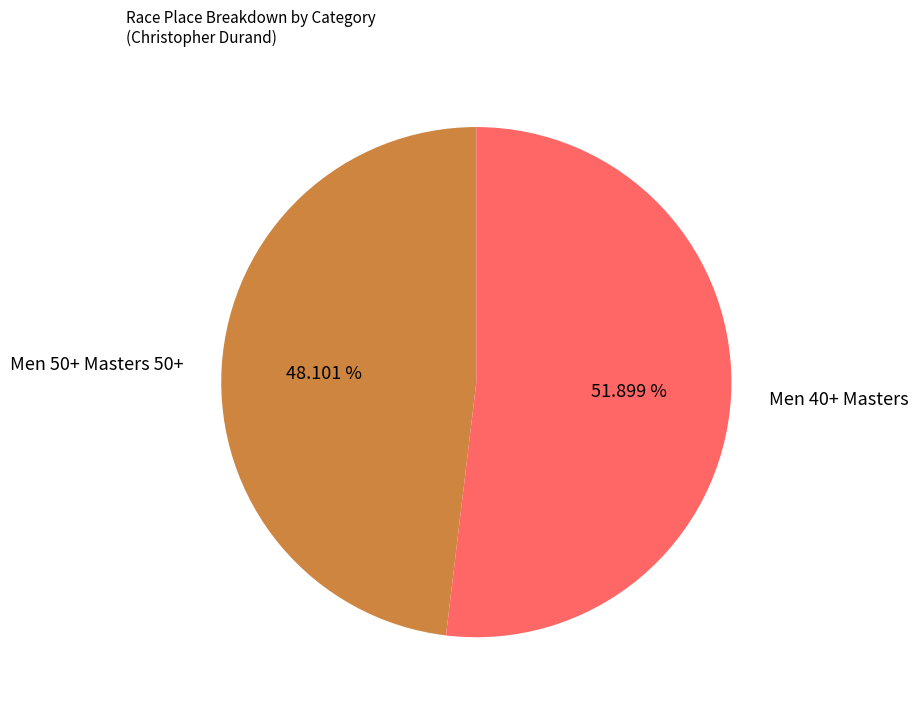

What is the smallest slice in the pie chart?

Men 50+ Masters 50+